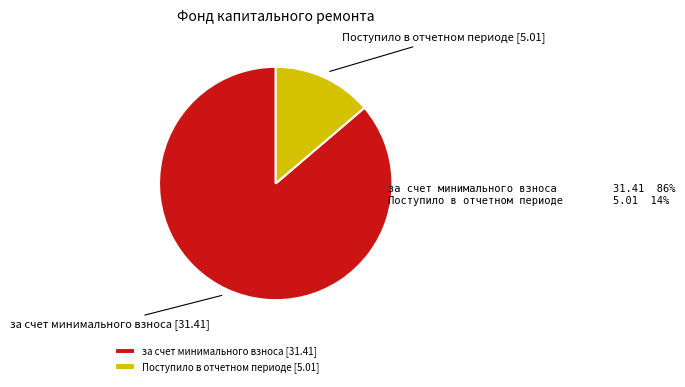

Which category has the smallest portion of the pie?

Поступило в отчетном периоде [5.01]